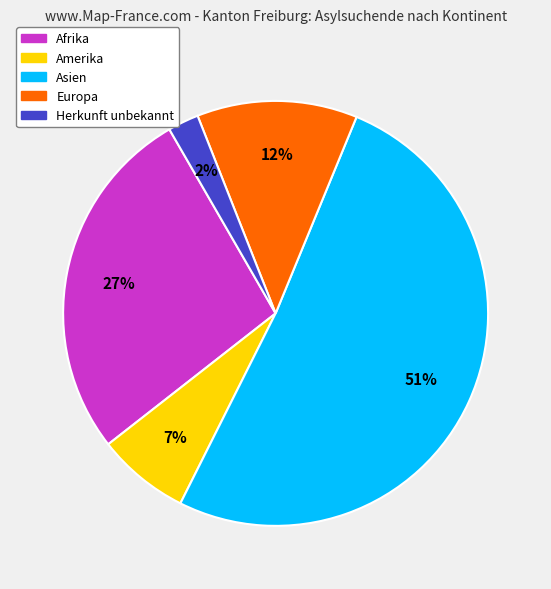

Between Amerika and Europa, which is larger?

Europa